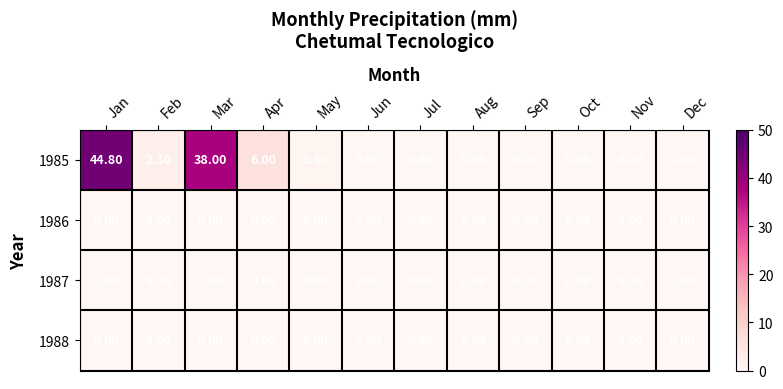

At which category is the sum across all series the highest?

Jan